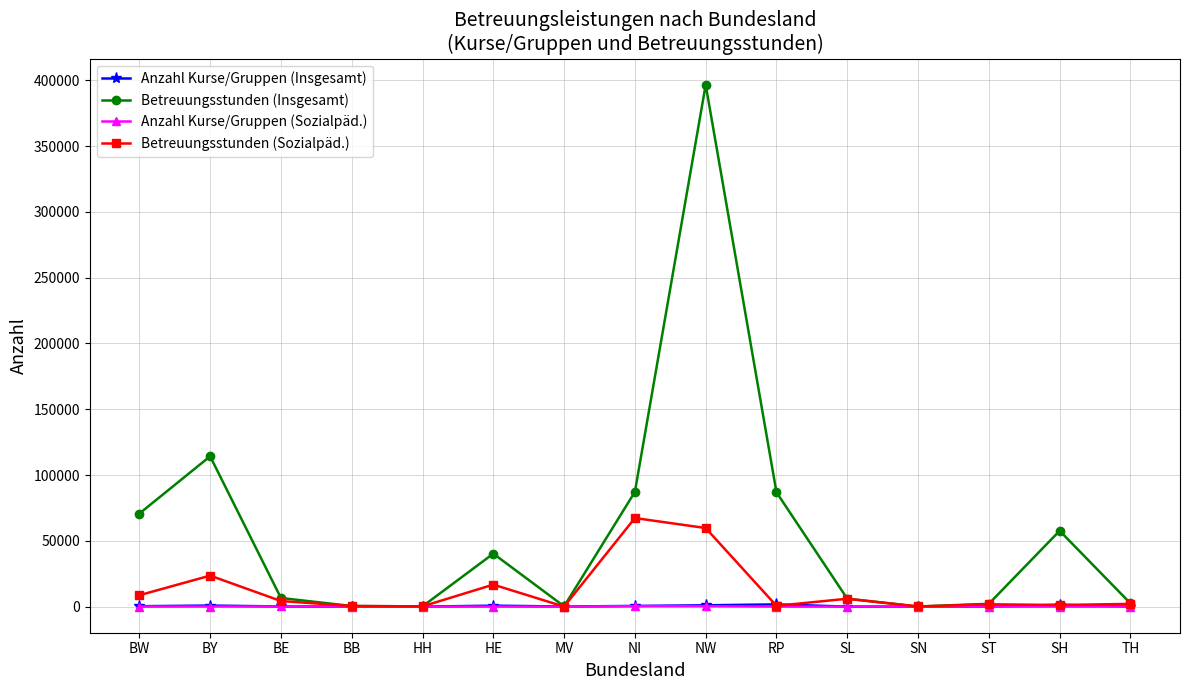

What is the label of the 4th point from the right?

SN